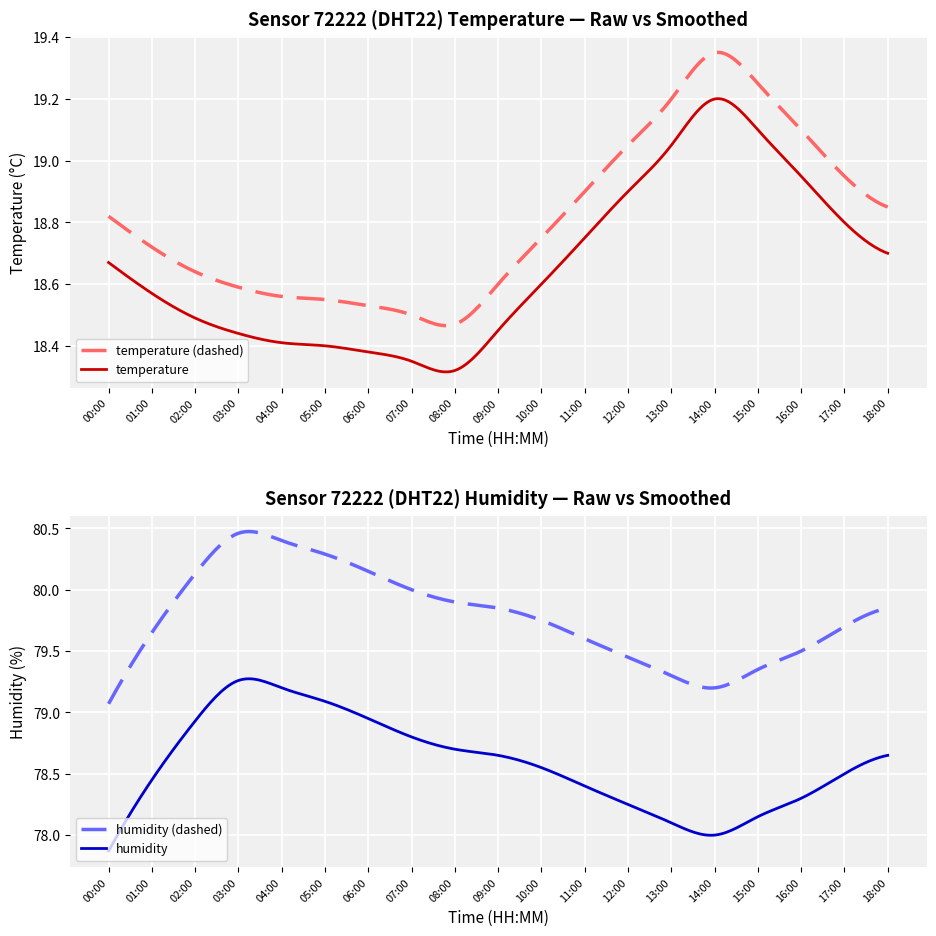

In humidity, how many points are lower than both neighbors (excluding endpoints)?

1